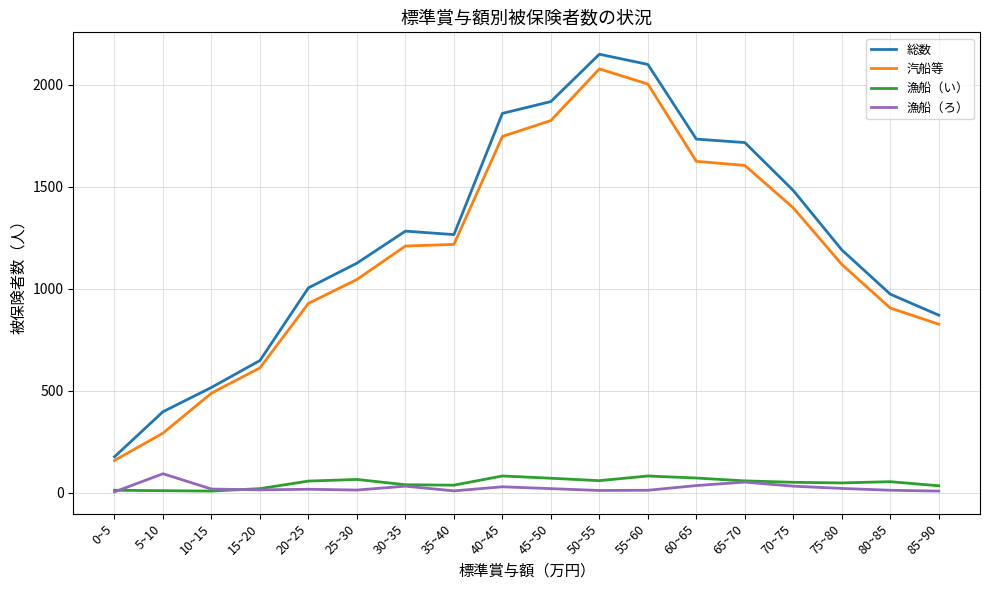

Which category has the highest value across all series?

50~55